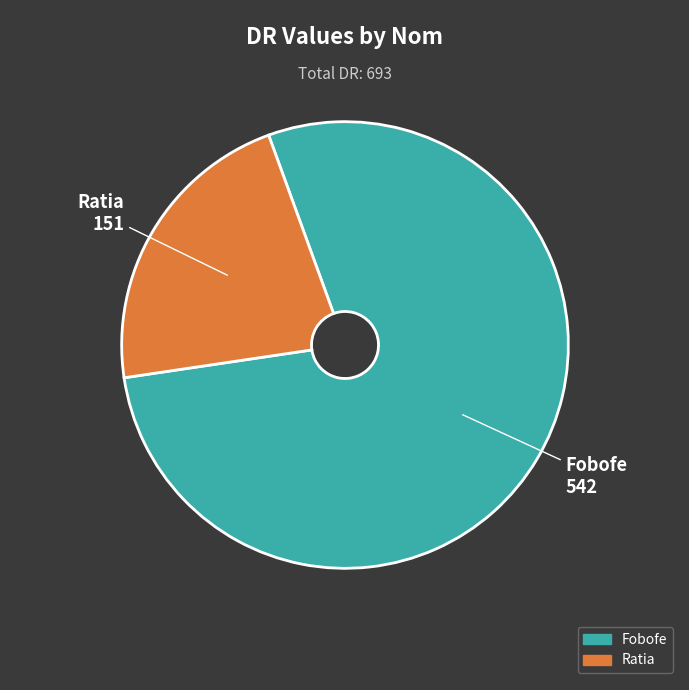

Rank the categories by value from lowest to highest.

Ratia, Fobofe